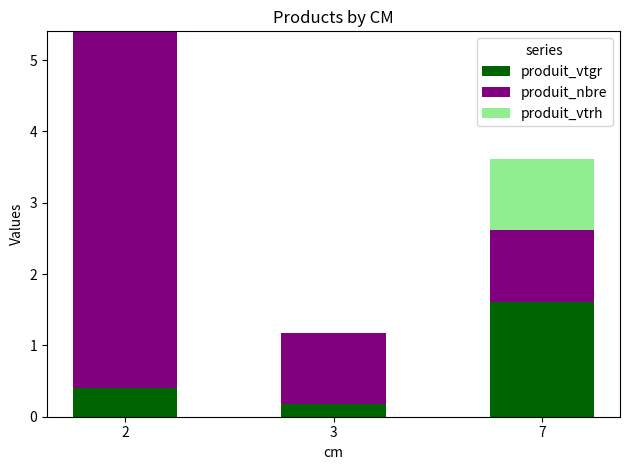

What are all the series names shown in the legend?

produit_vtgr, produit_nbre, produit_vtrh